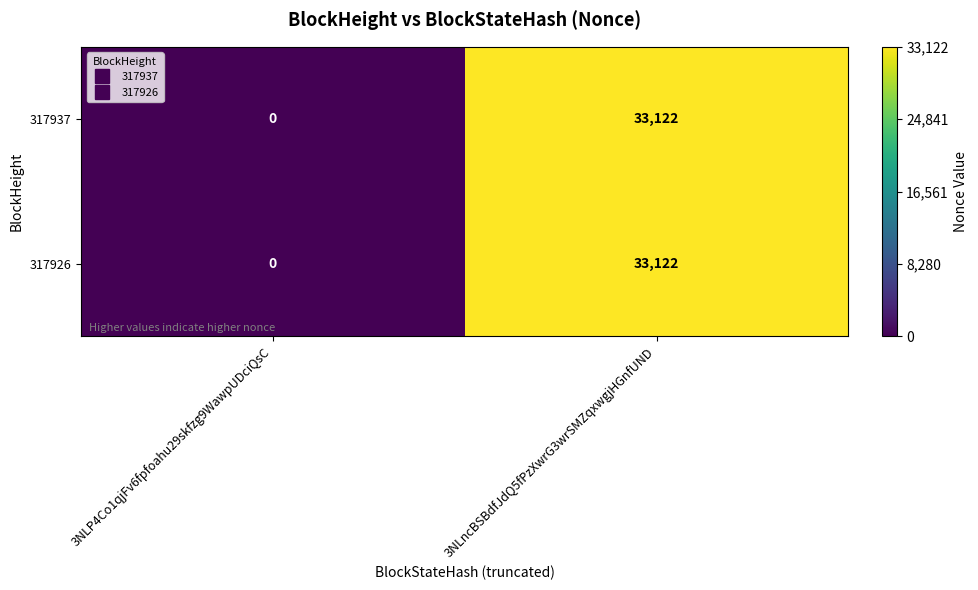

What is the difference between the maximum and minimum values in the 317937 series?

33122